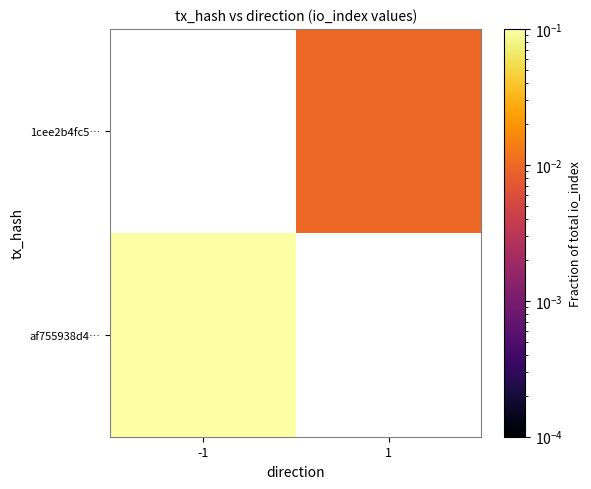

Rank the series at 1 from lowest to highest value.

af755938d4…, 1cee2b4fc5…